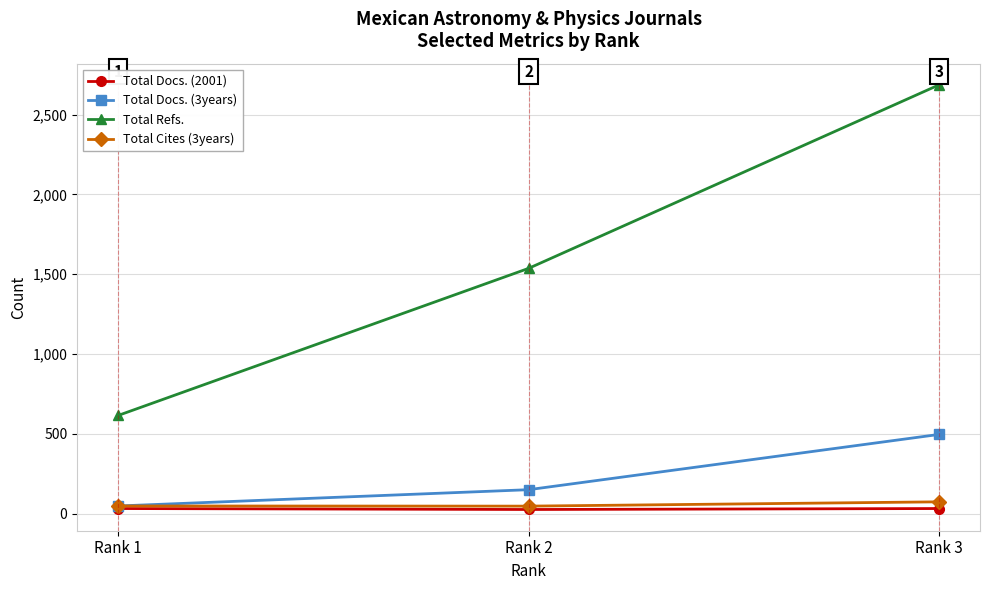

Does the chart display data point markers on the line(s)?

Yes